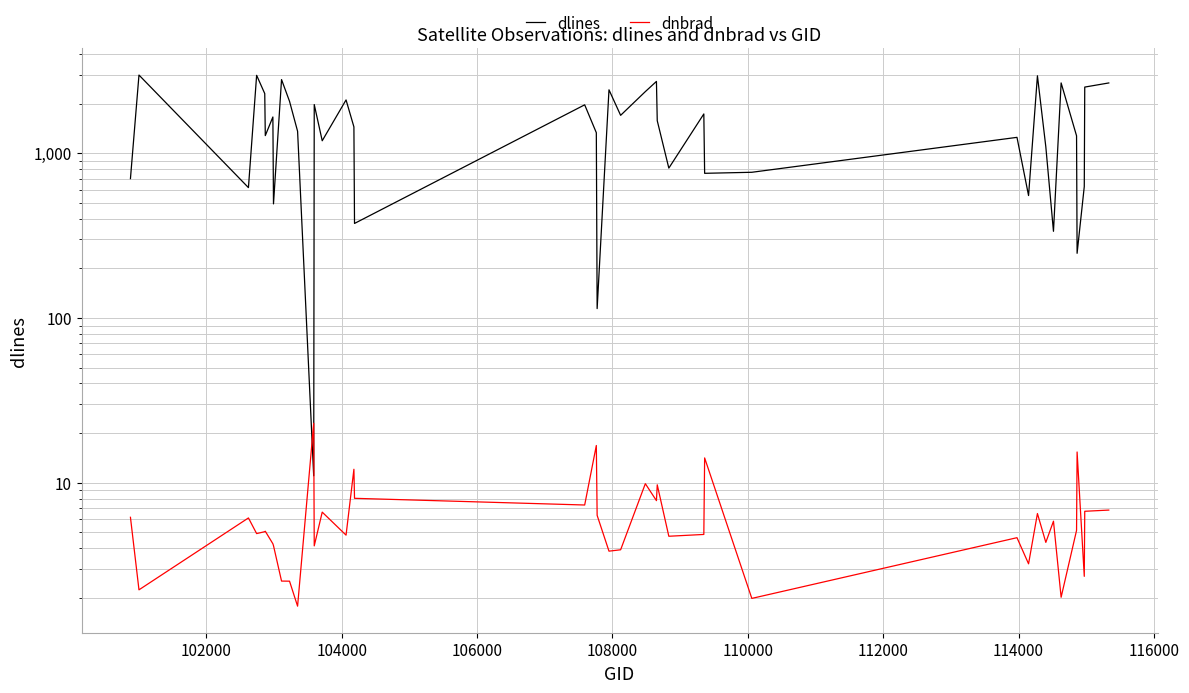

Does the chart display data point markers on the line(s)?

No